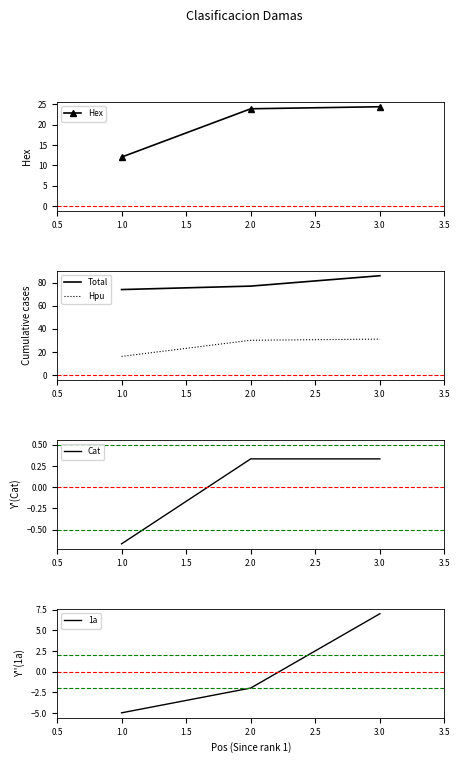

The value of Total at 3.0 is 47. True or false?

False